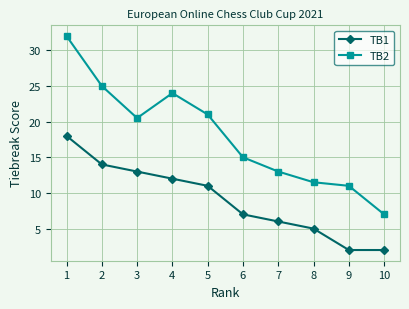

Which series has the widest spread of values?

TB2